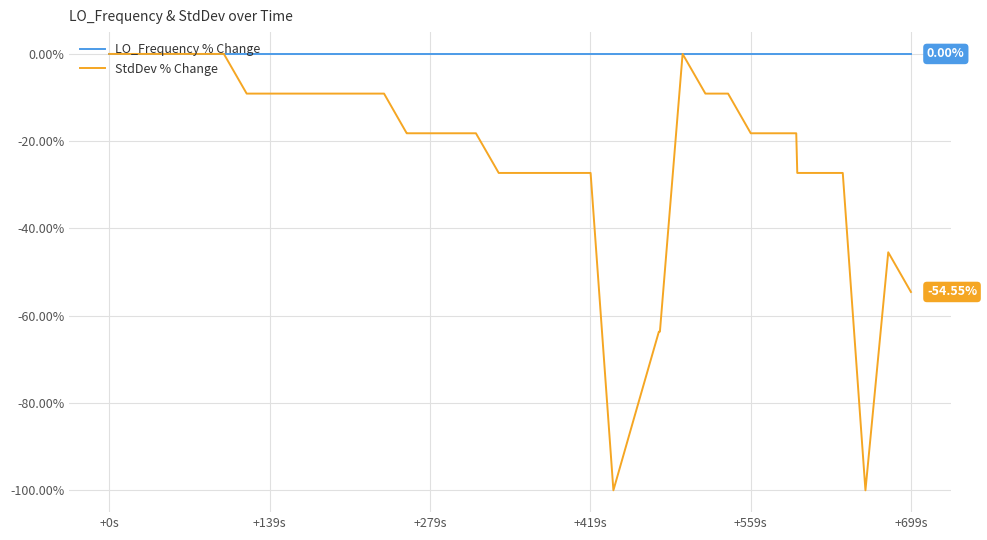

Which series has the largest total across all categories?

LO_Frequency % Change